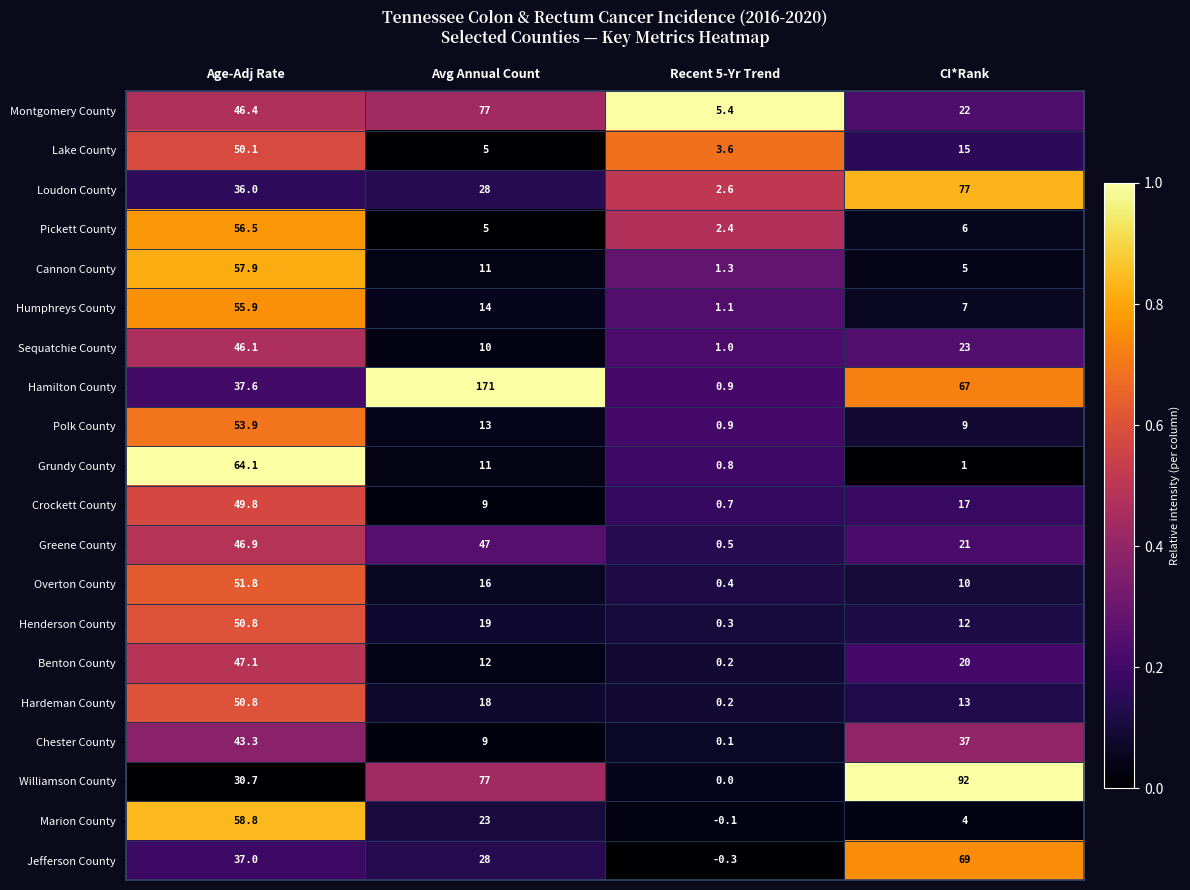

What is the maximum value shown in the chart?

171.0